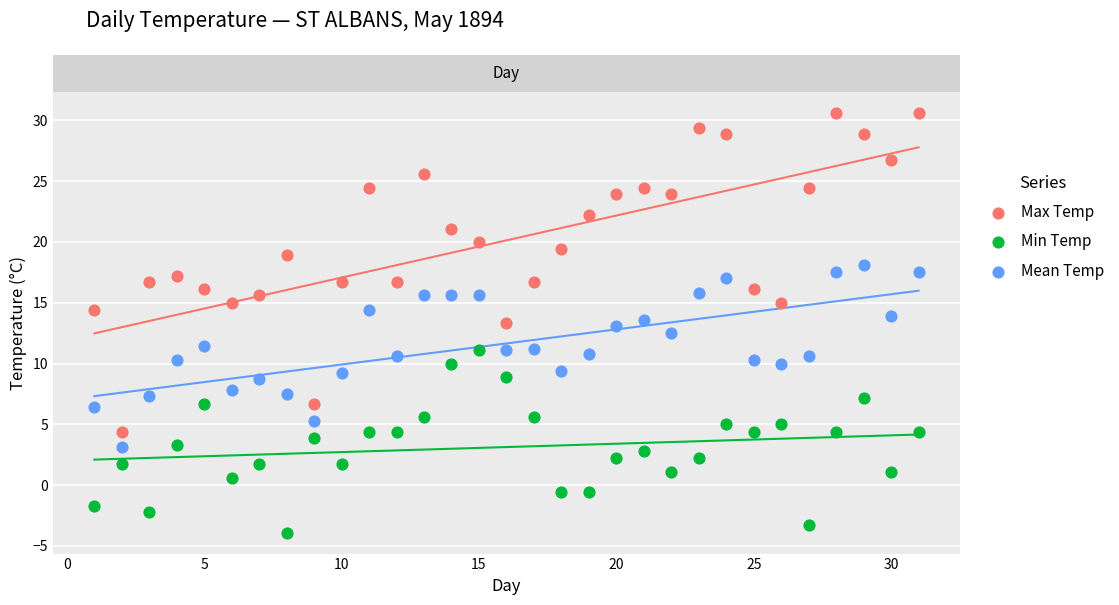

Across all data points, what is the range of Y values (max minus min)?

34.5